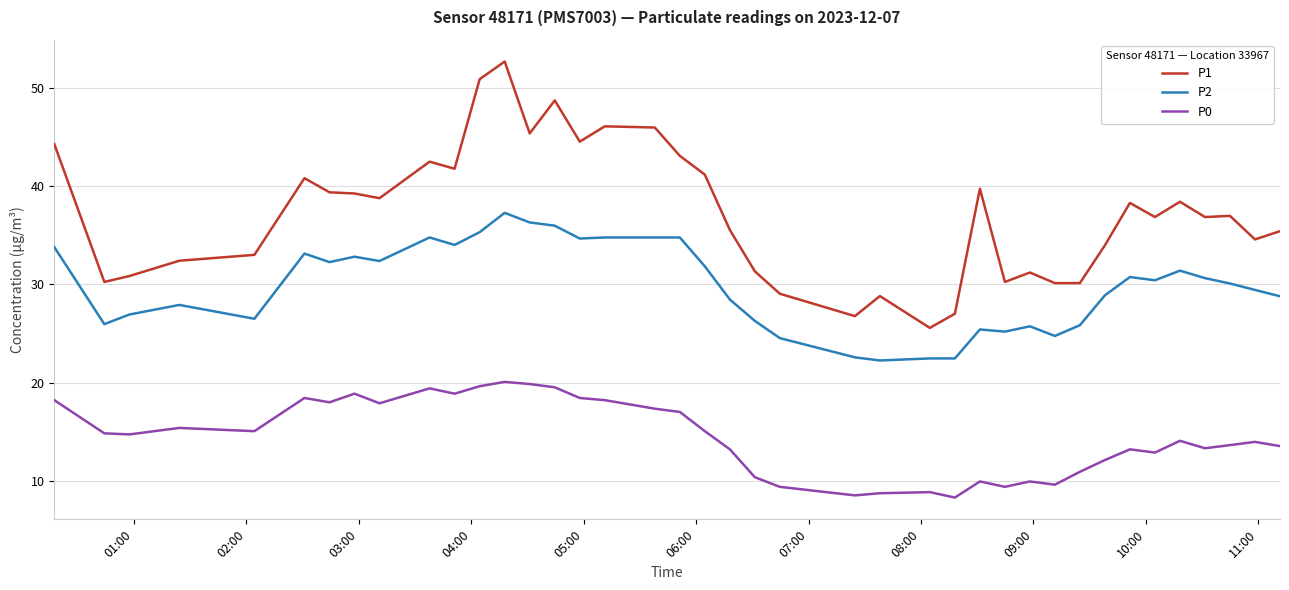

At how many categories does at least one series exceed 14?

40